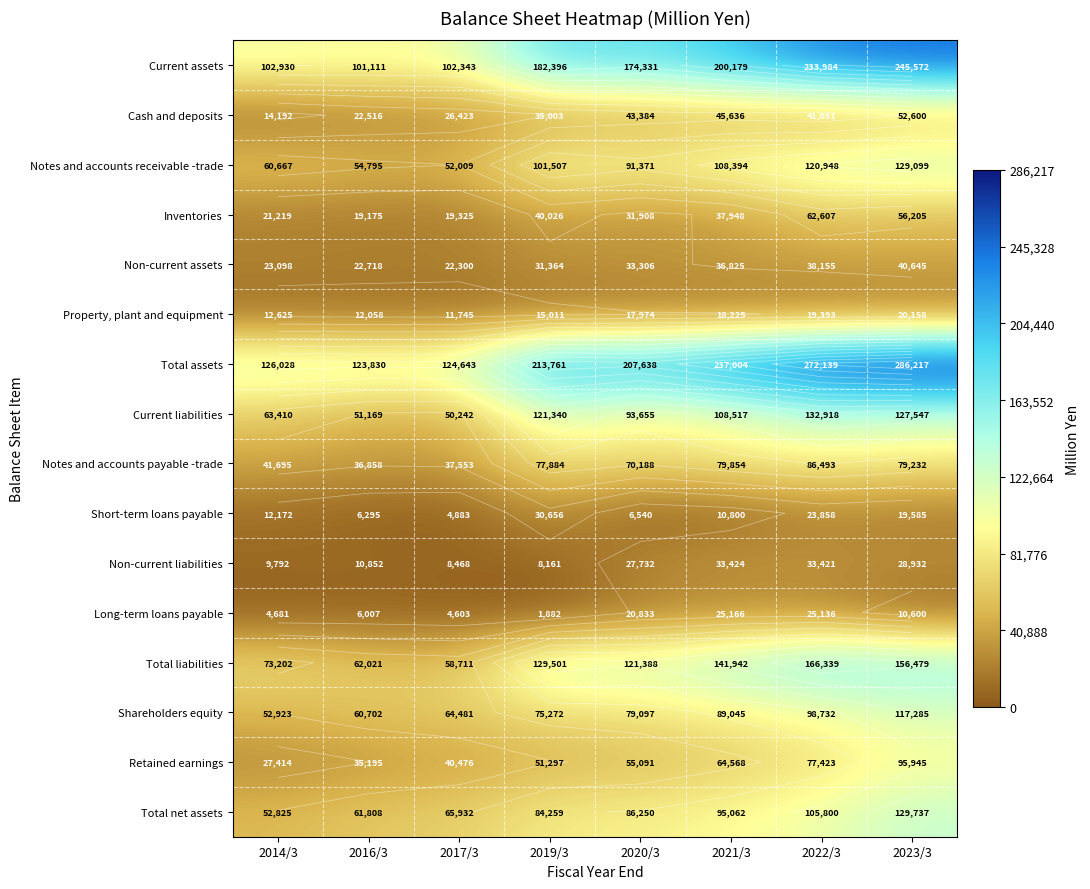

How many values in the Shareholders equity series are below 79097?

4